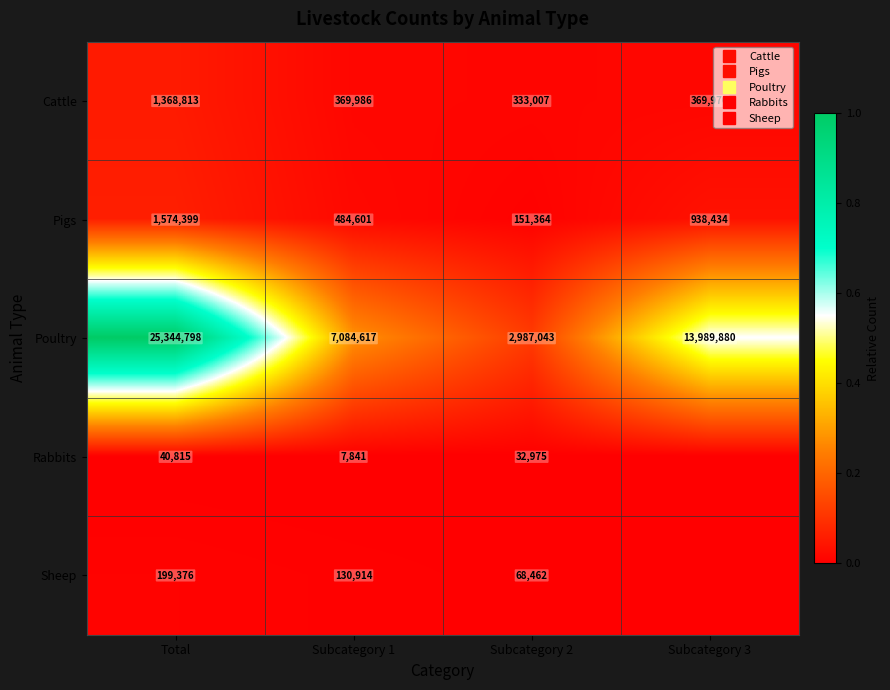

Which has a higher value, Subcategory 1 or Subcategory 2?

Subcategory 1